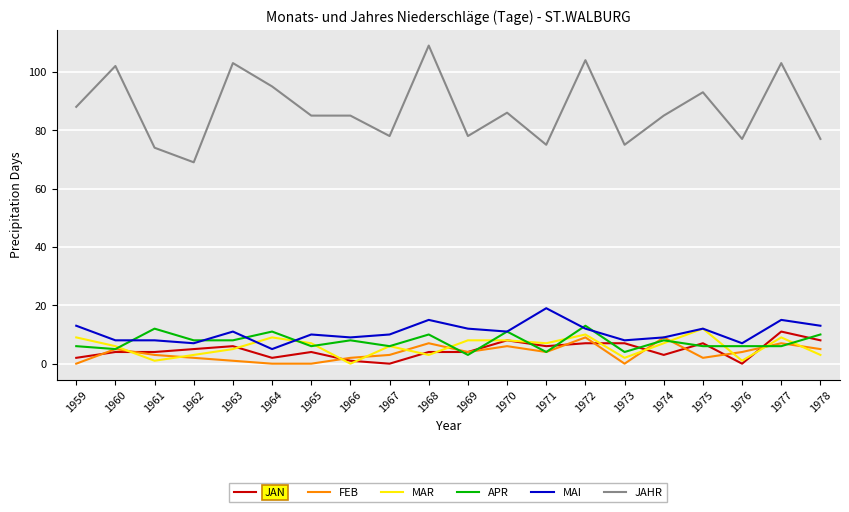

What is the difference between the highest and lowest values at 1974?

82